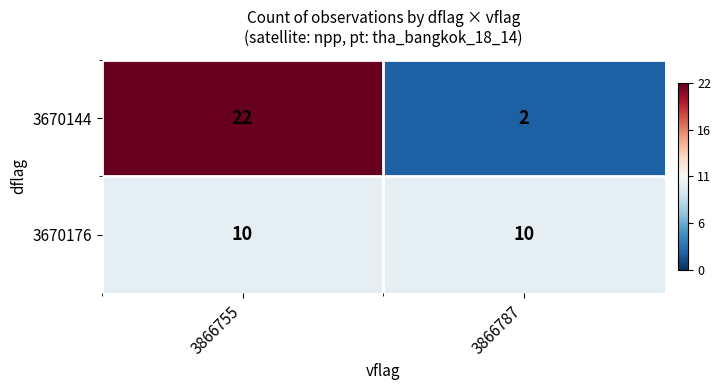

What value does the 3670176 series have at 3866787?

10